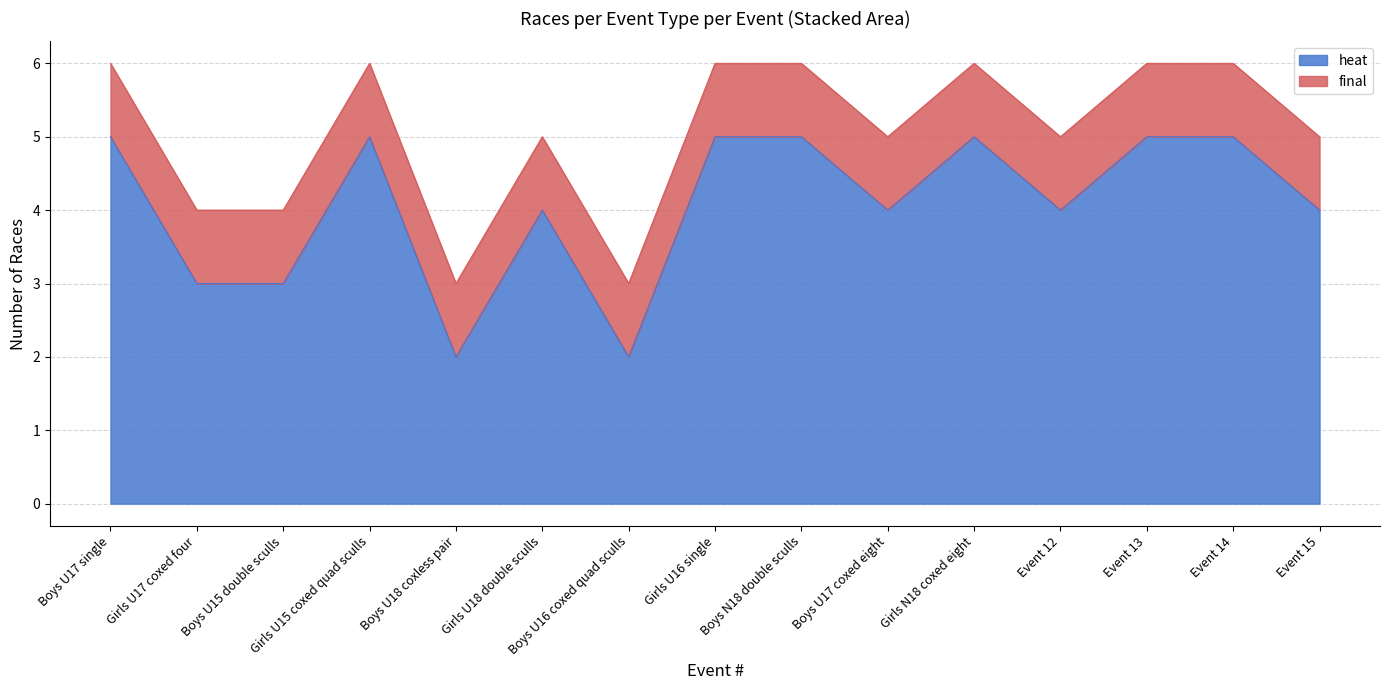

What is the value of the 14th point from the left?

5